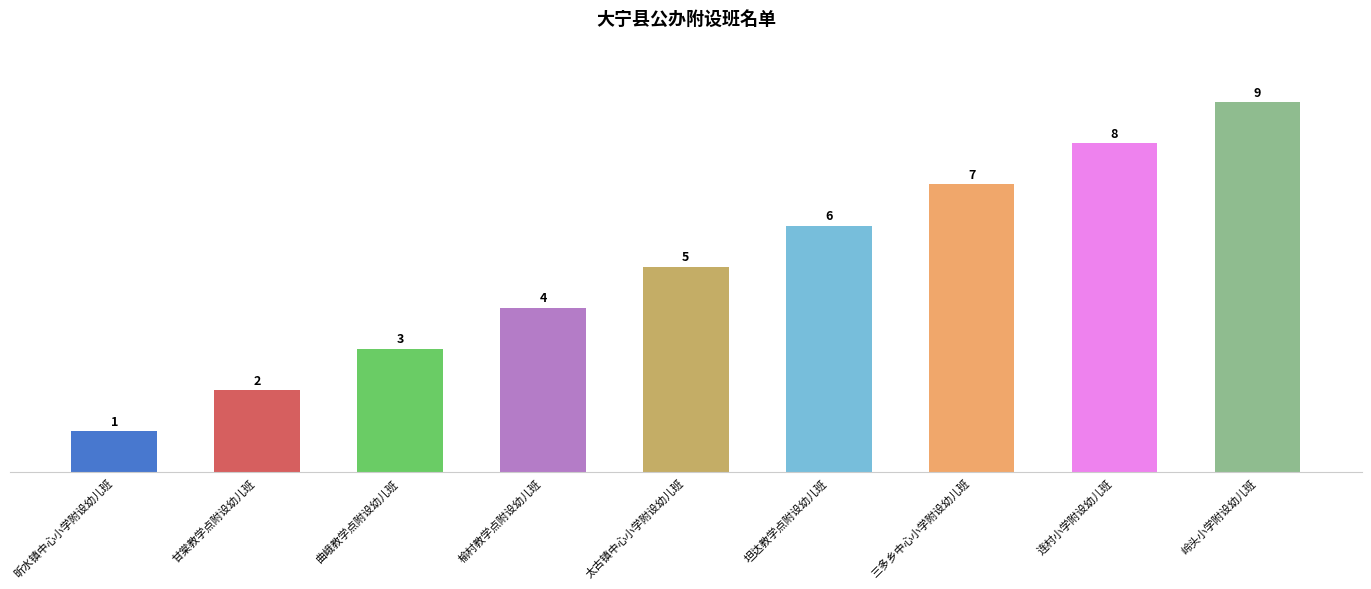

What is the sum of the values at 连村小学附设幼儿班 and 坦达教学点附设幼儿班?

14